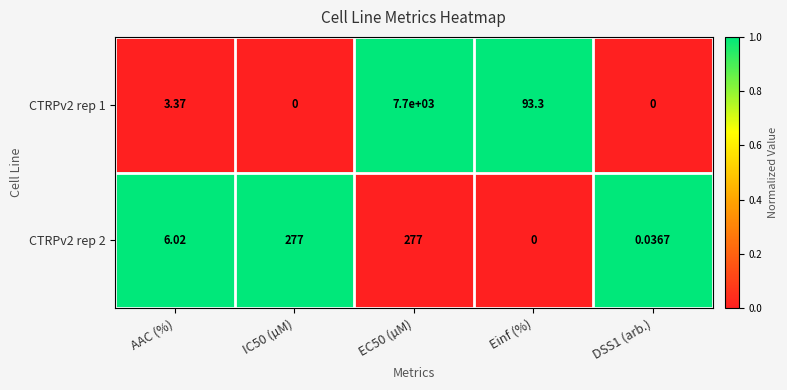

Rank the series at IC50 (µM) from lowest to highest value.

CTRPv2 rep 1, CTRPv2 rep 2